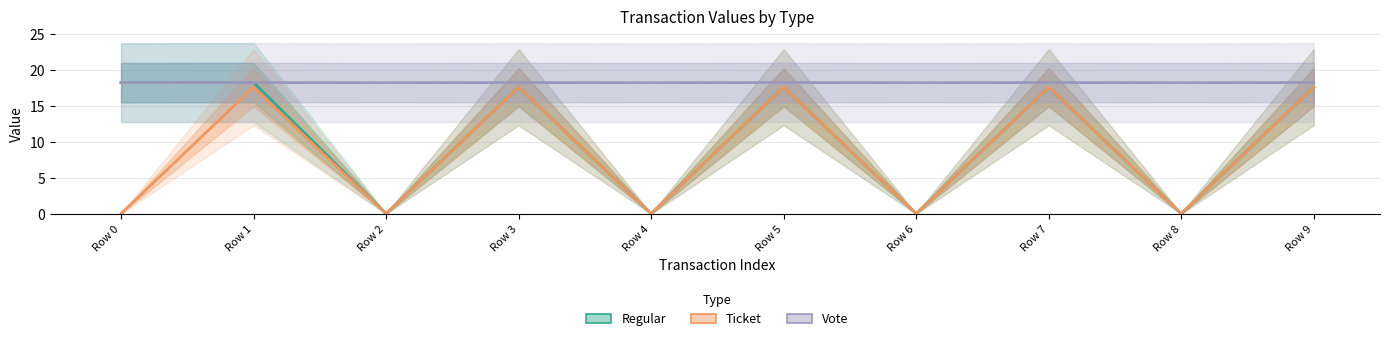

What value does the Regular series have at Row 9?

17.6